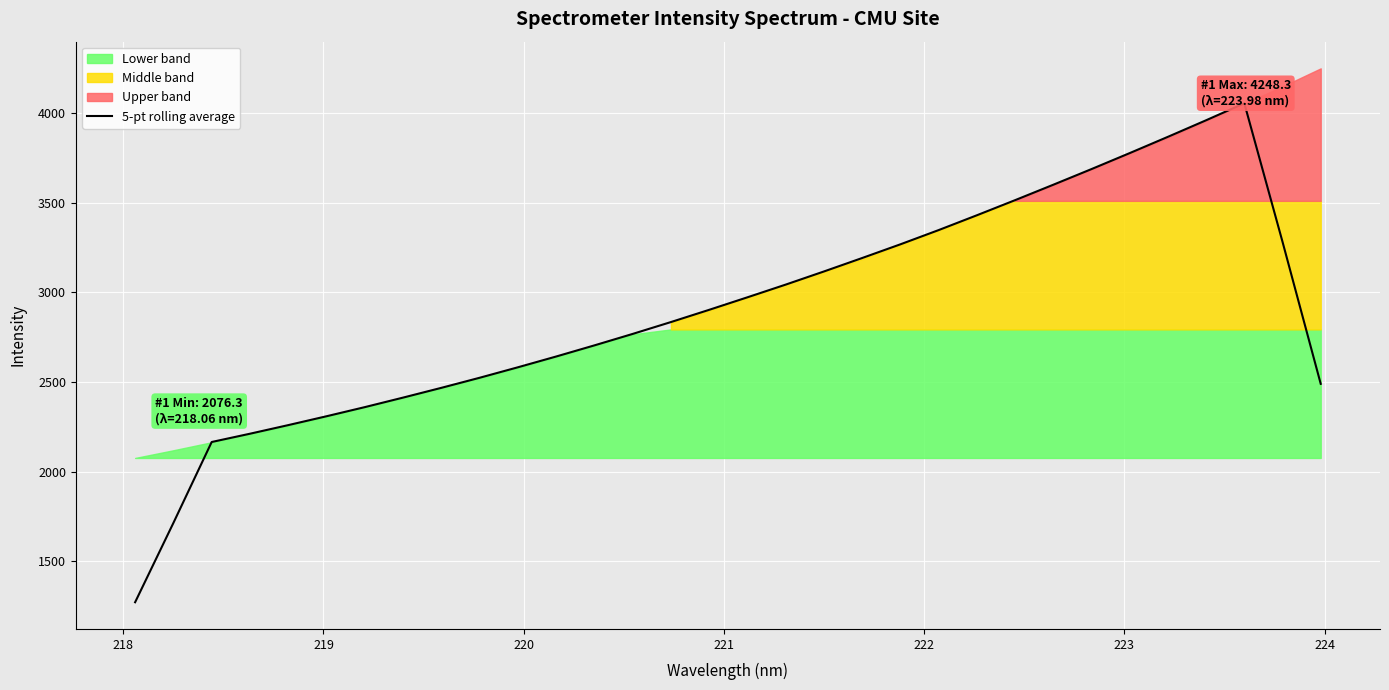

What is the maximum value for 5-pt rolling average?

4053.6